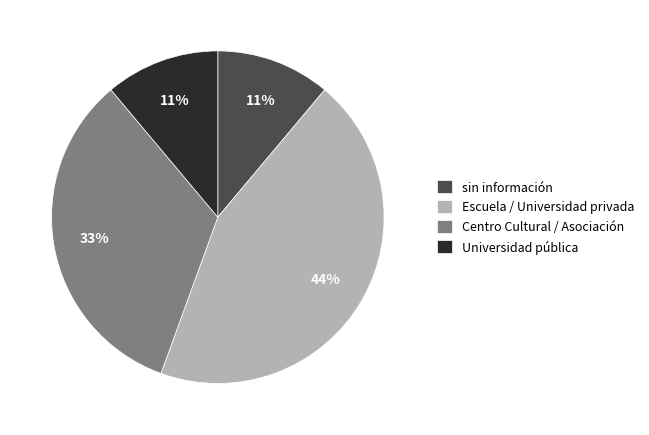

Is the sum of Escuela / Universidad privada and Centro Cultural / Asociación greater than half?

Yes